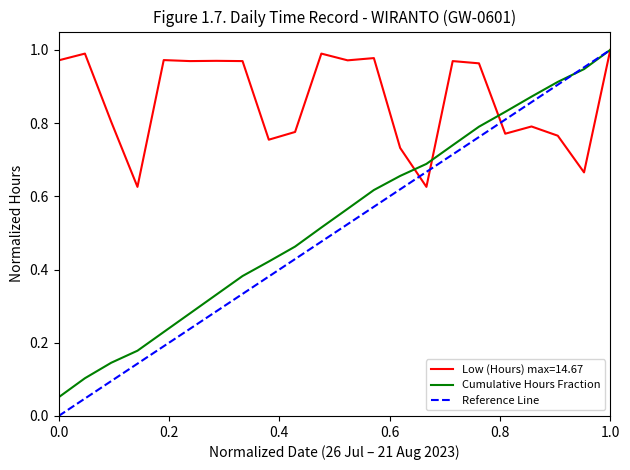

Is it true that the value at 19 is 1.1?

False